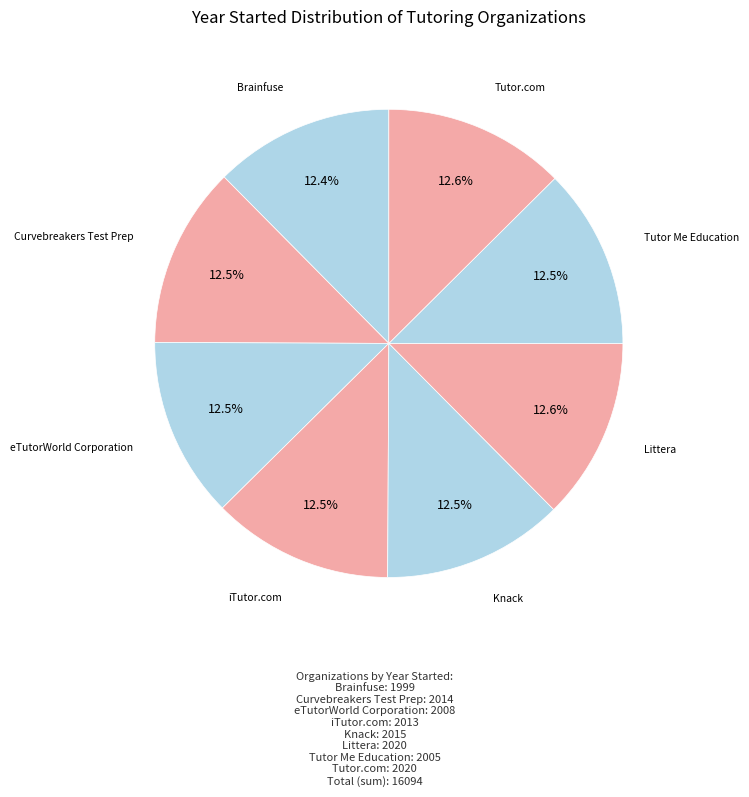

How many segments does this pie chart have?

8